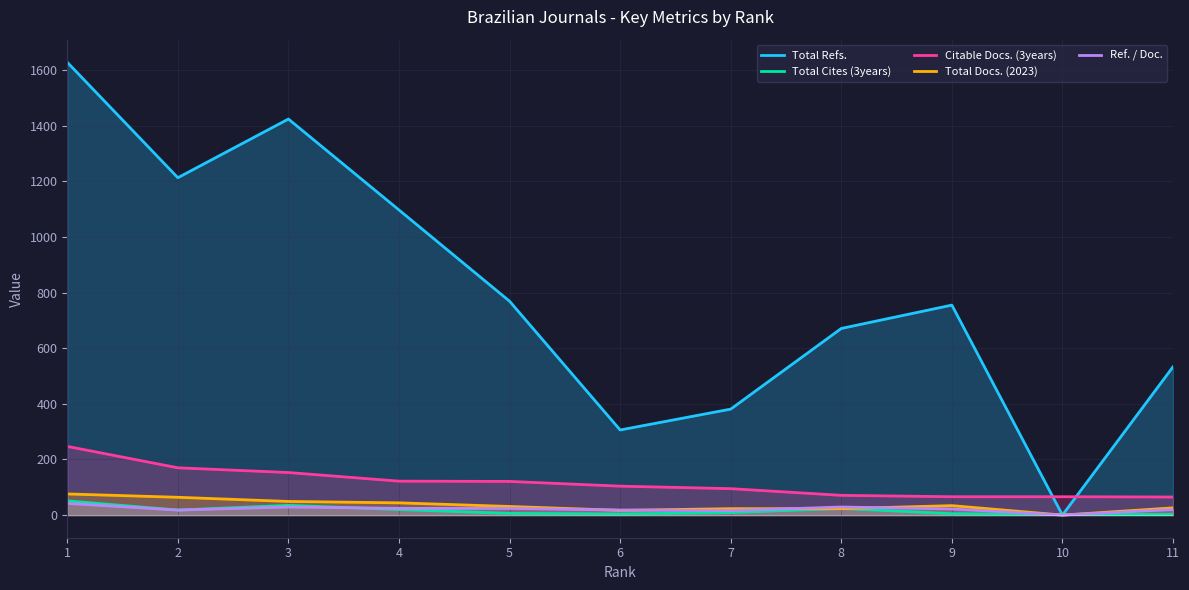

How many lines are shown in the chart?

5